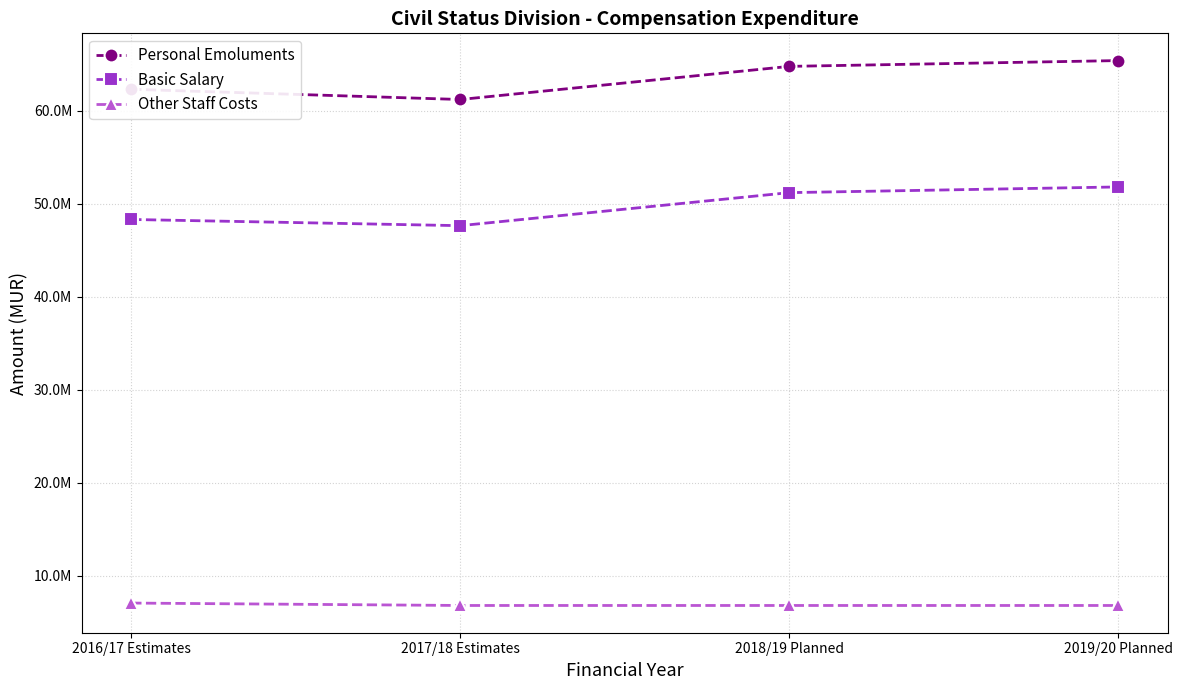

Is this an area chart (filled region under the line)?

No